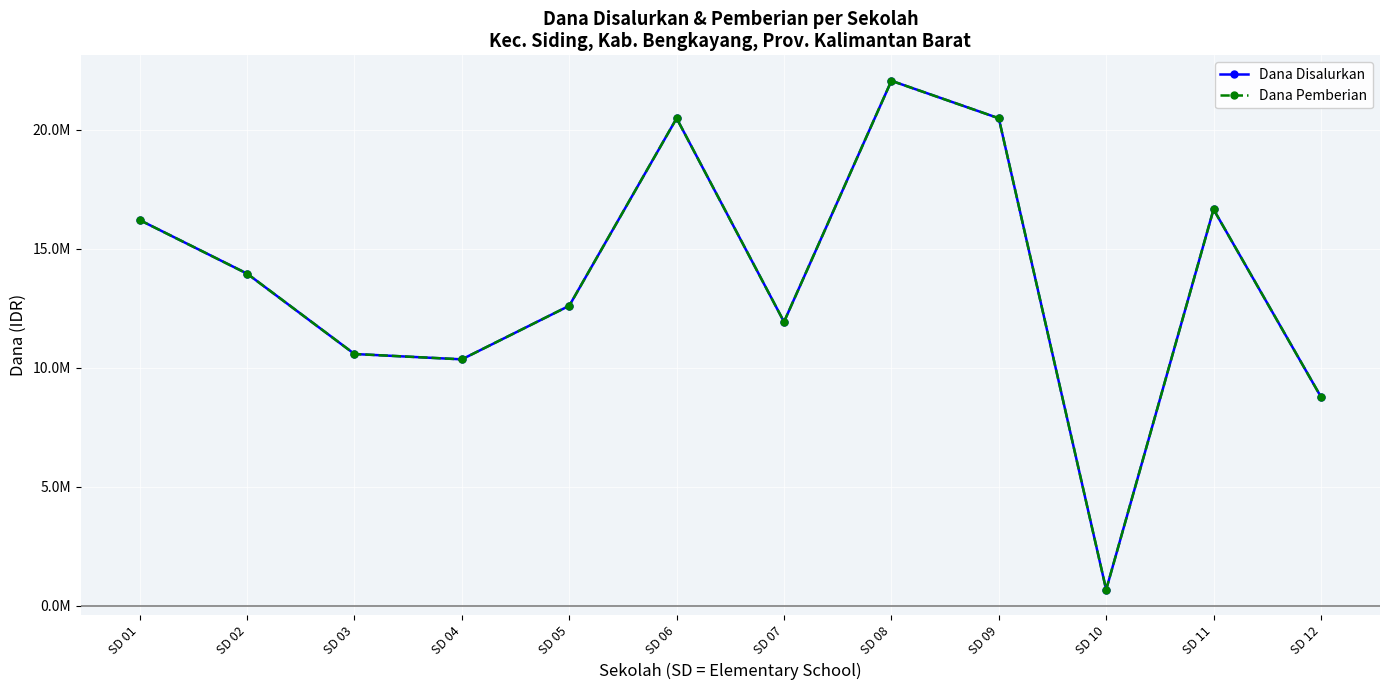

Is this an area chart (filled region under the line)?

No